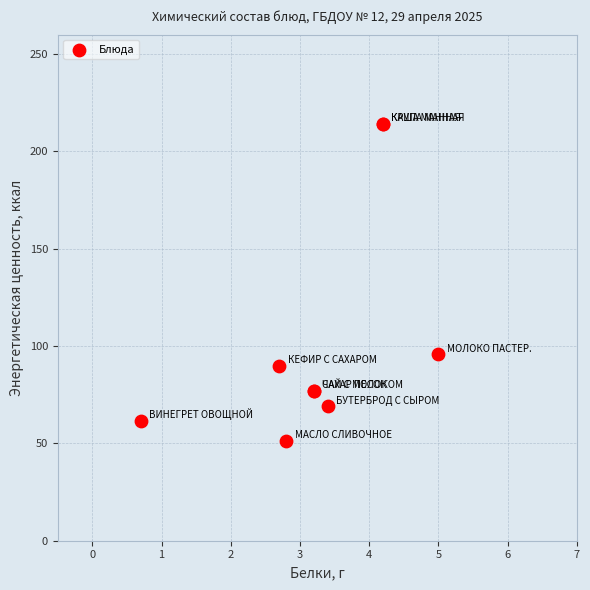

What Y value in the scatter plot is closest to 132?

95.7